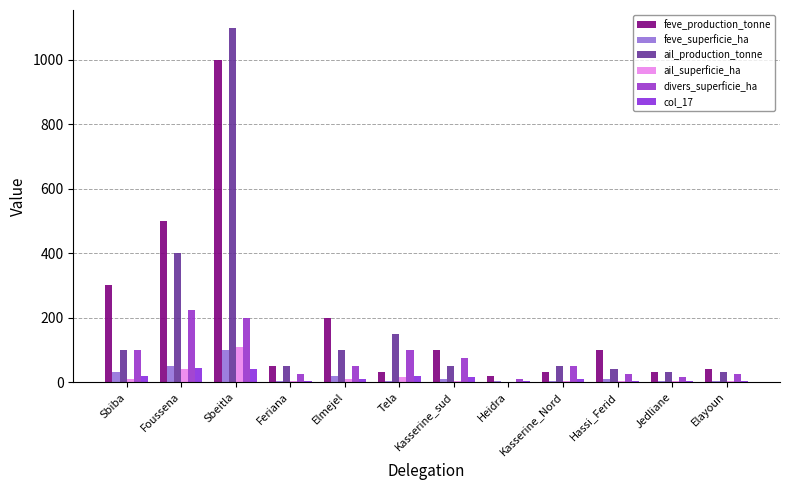

What value does the feve_superficie_ha series have at Heidra?

2